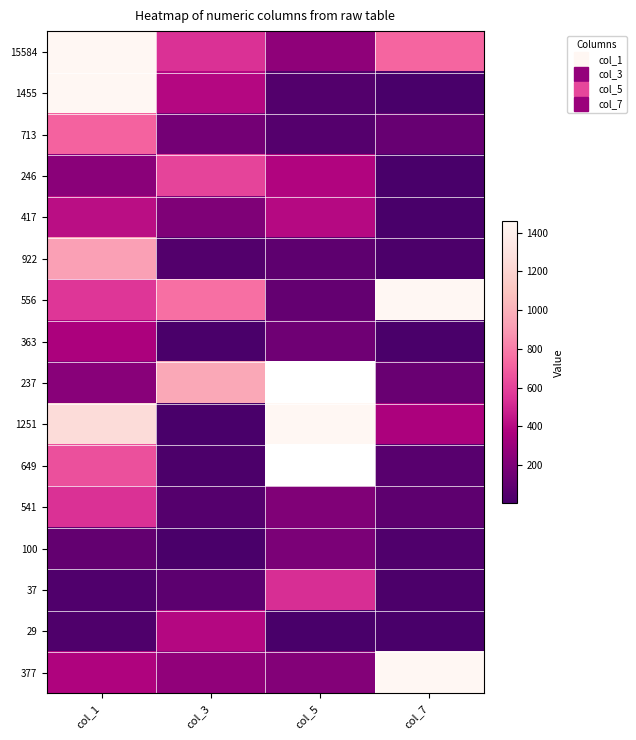

Is the value of 29 at col_5 greater than the value of 1455 at col_1?

No